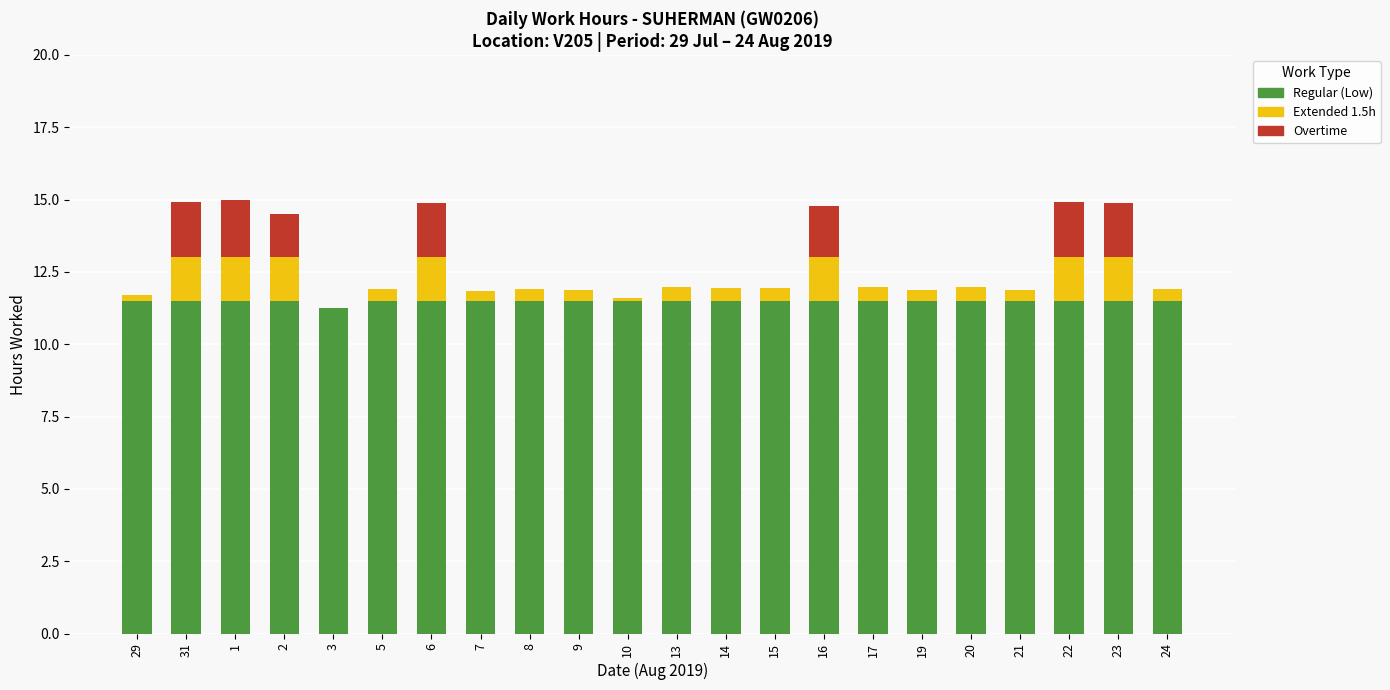

What is the highest value of the Regular (Low) series?

11.5